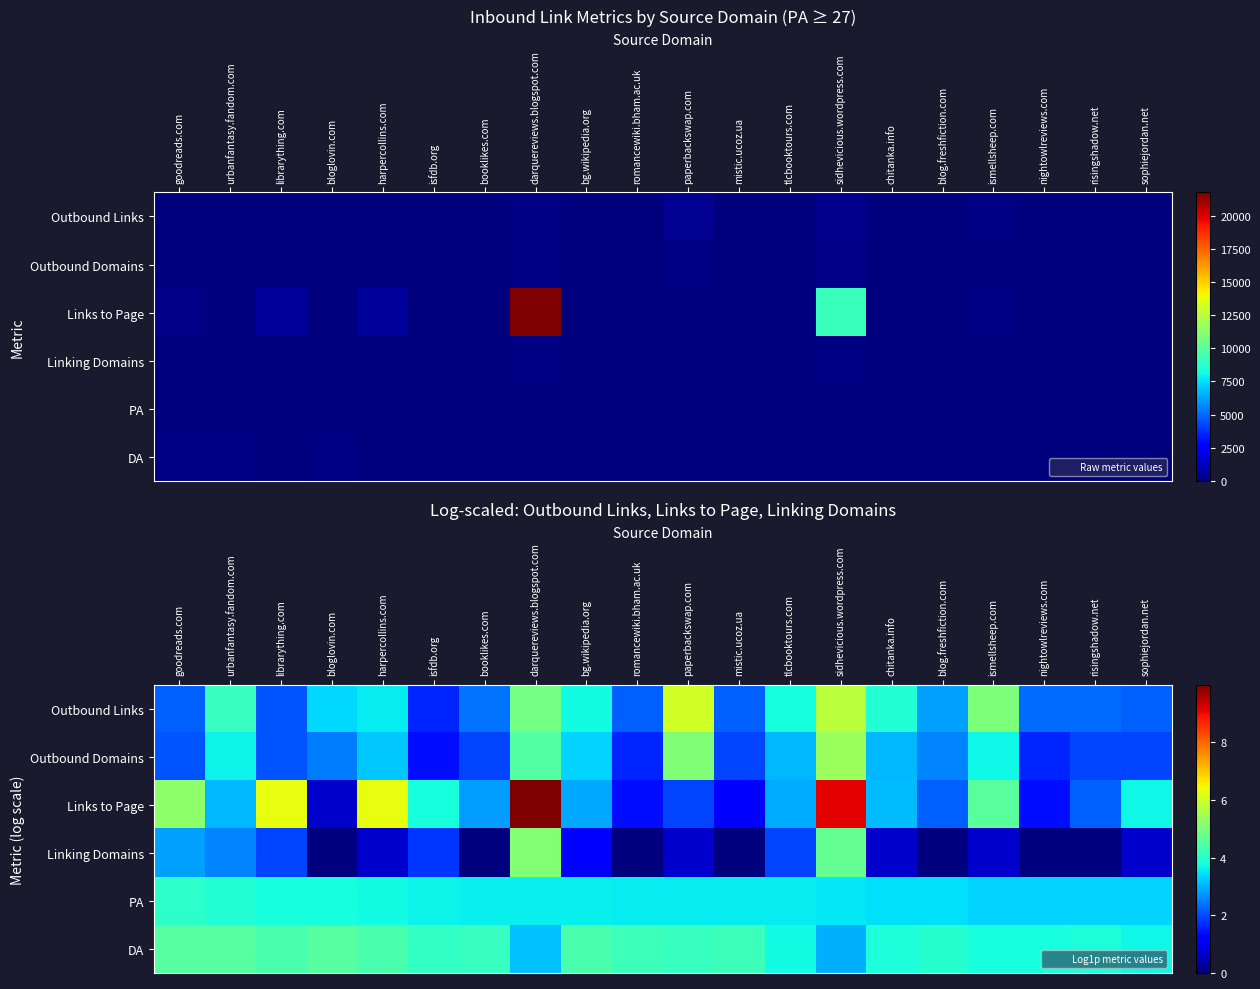

Rank the series at paperbackswap.com from highest to lowest value.

Outbound Links, Outbound Domains, DA, PA, Links to Page, Linking Domains